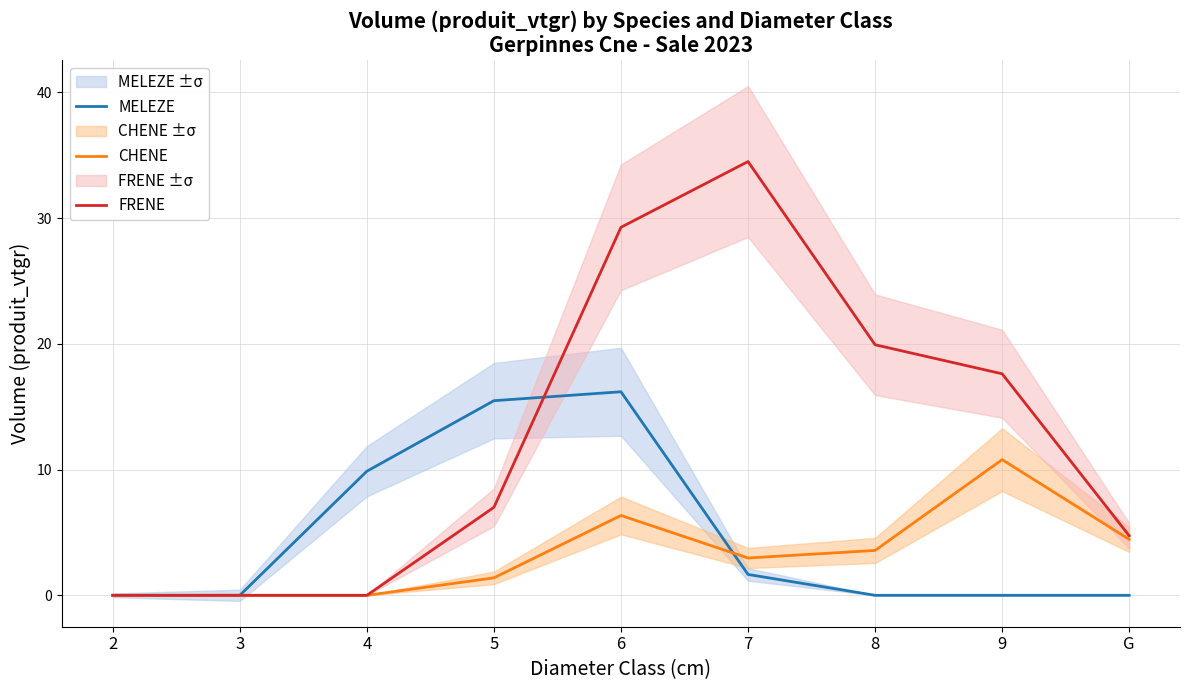

Which series has the largest range (max minus min)?

FRENE